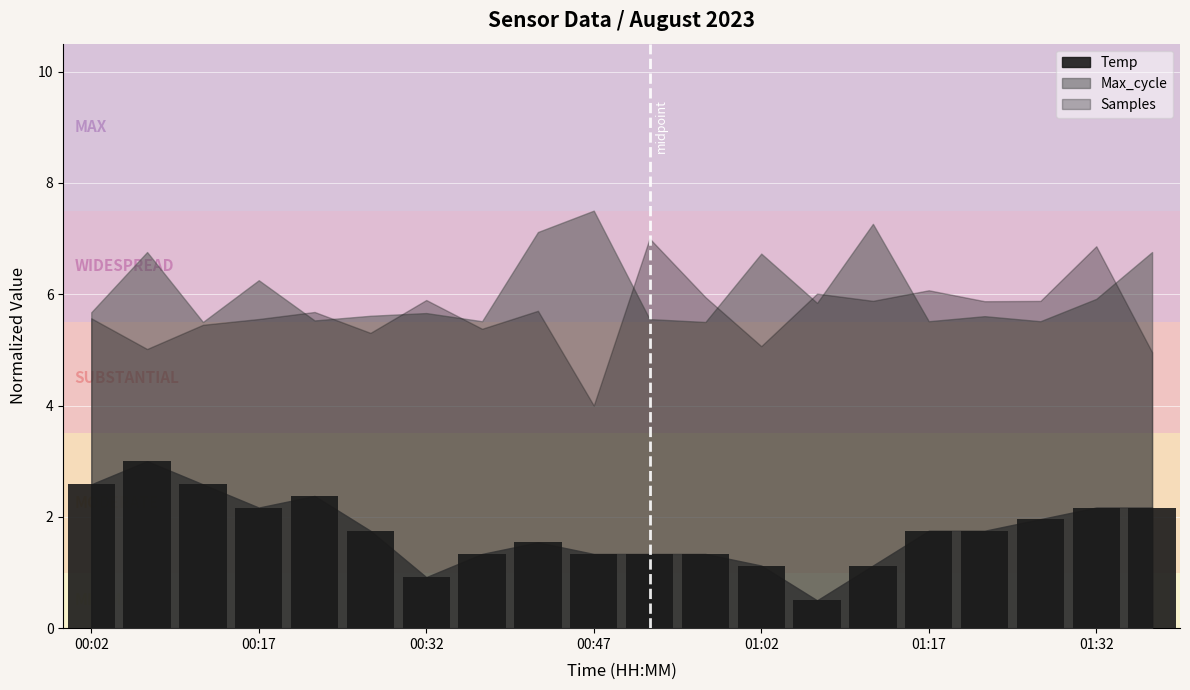

What is the value of the 3rd bar from the left?

2.6